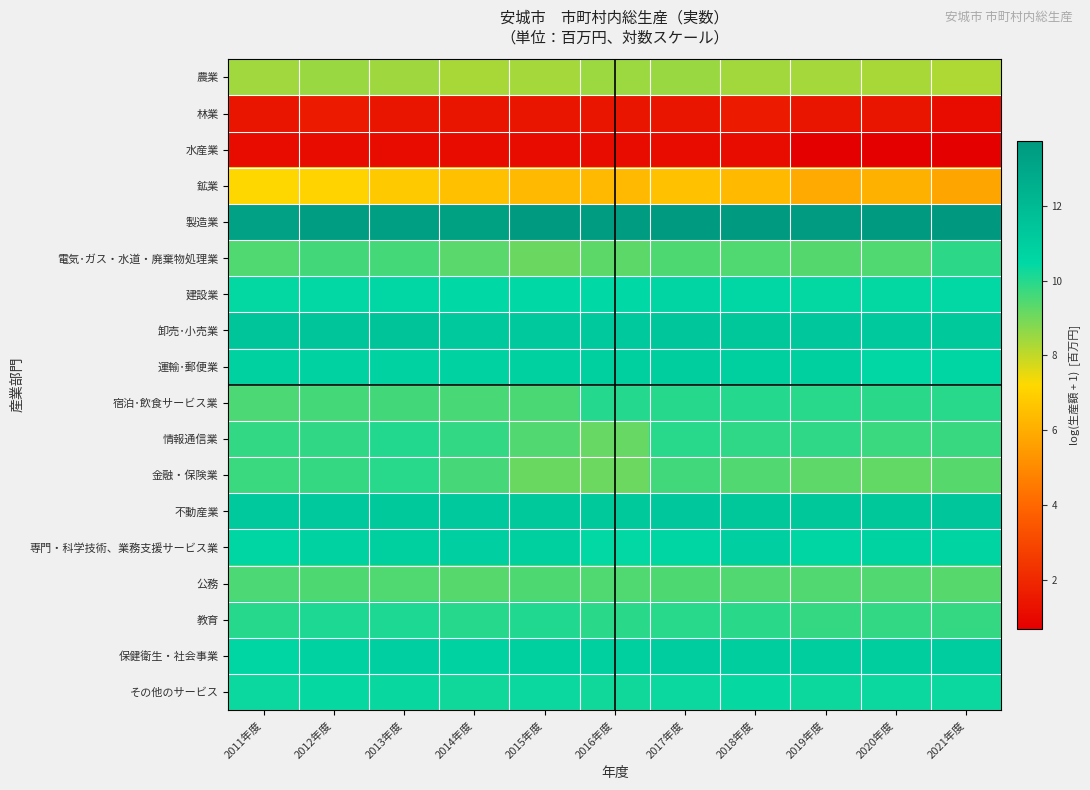

What is the smallest value displayed?

0.7